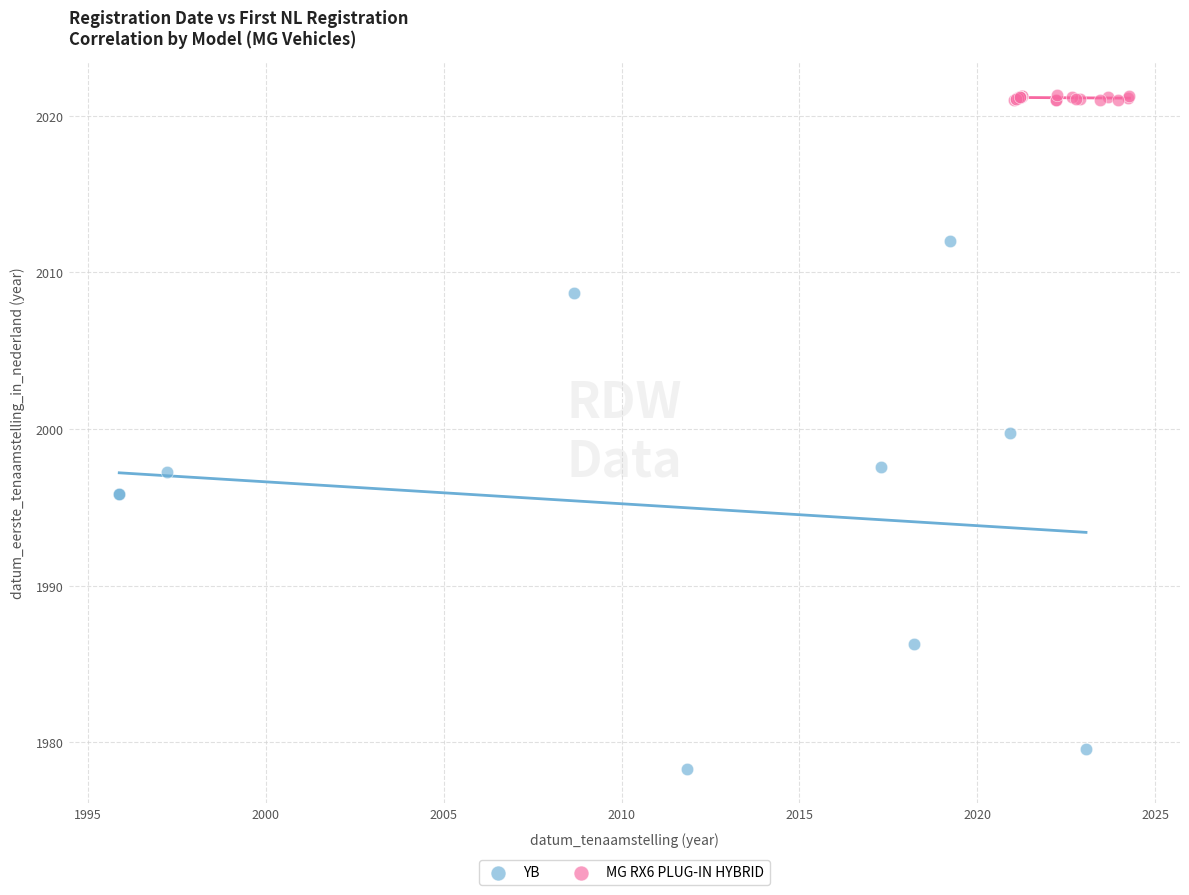

Which series contains the highest Y value?

MG RX6 PLUG-IN HYBRID